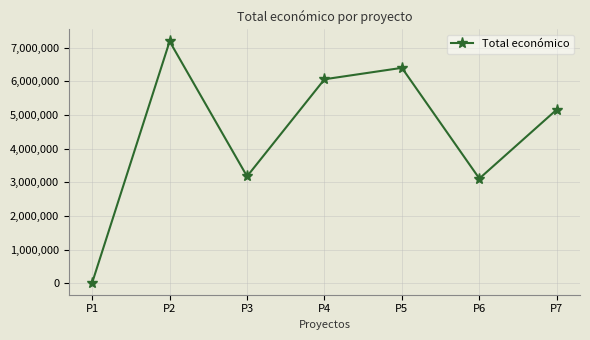

Where is the first local minimum?

P3